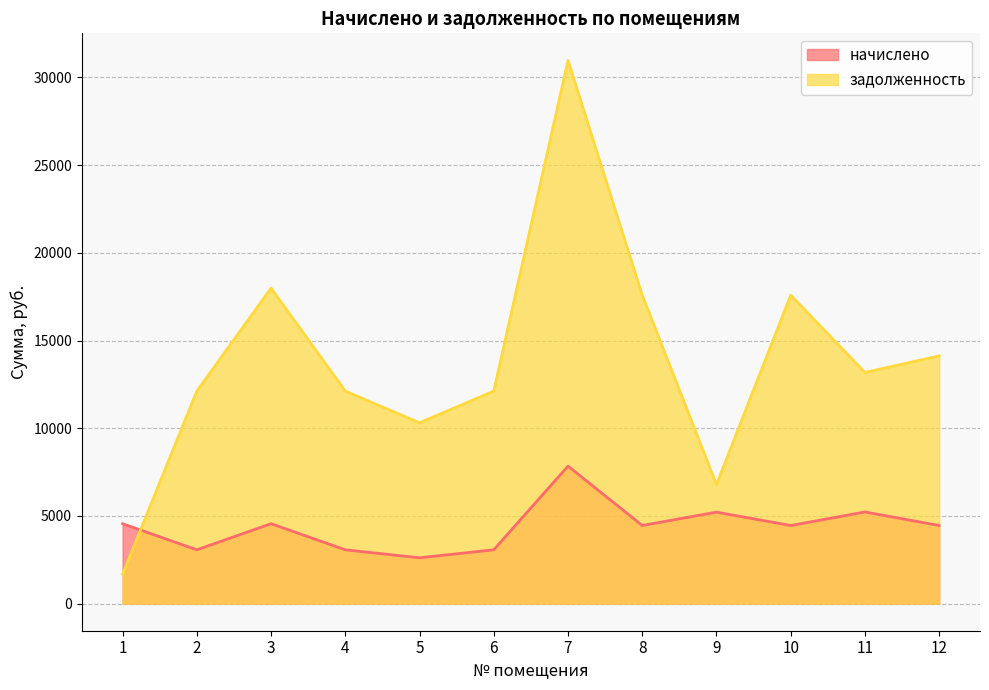

How many distinct data groups are displayed?

2